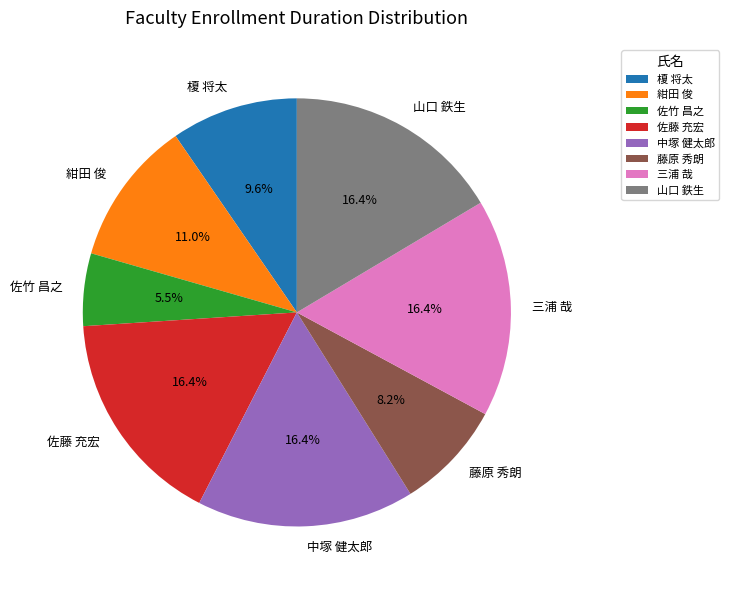

True or false: 榎 将太 accounts for 10% of the total.

True